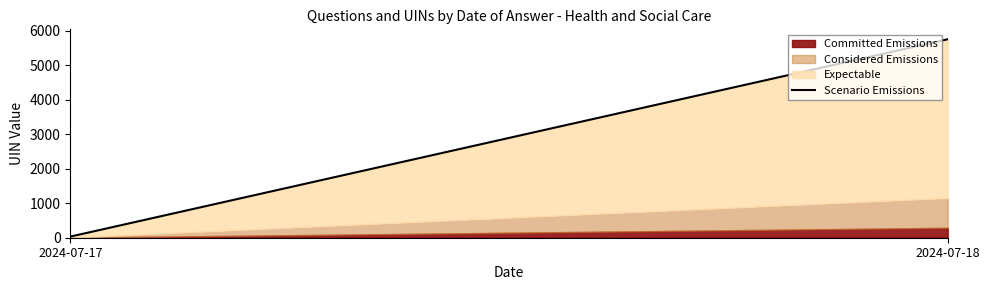

Approximately how many times larger is the value at 2024-07-18 compared to 2024-07-17?

179.6